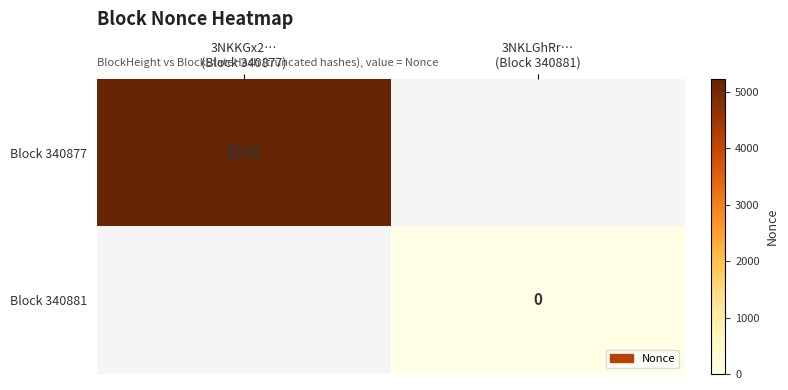

Is it true that Block 340881 equals 0.0 at 3NKLGhRr… (Block 340881)?

True